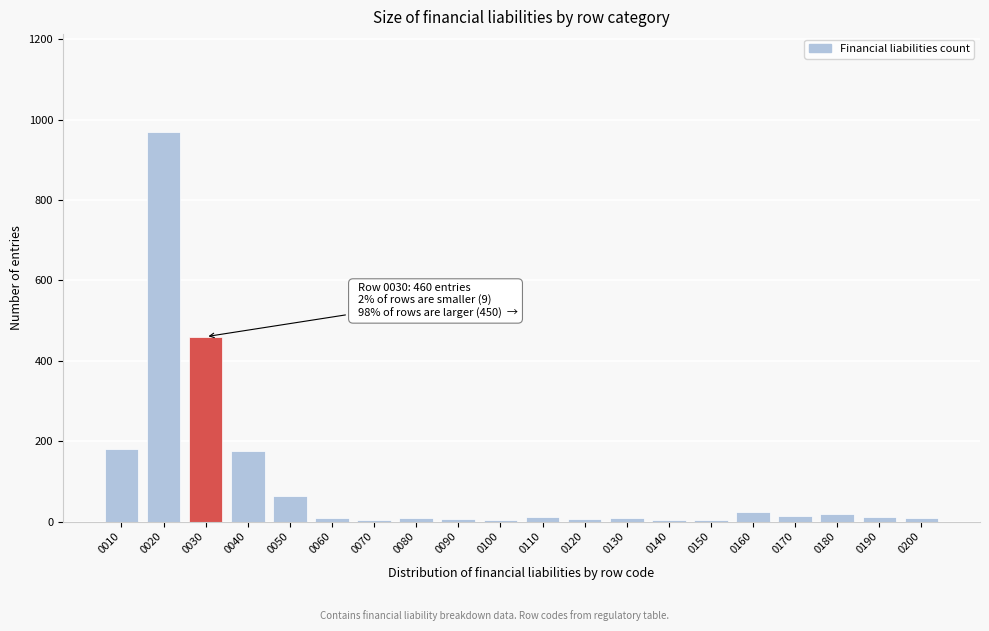

What is the greatest value displayed?

970